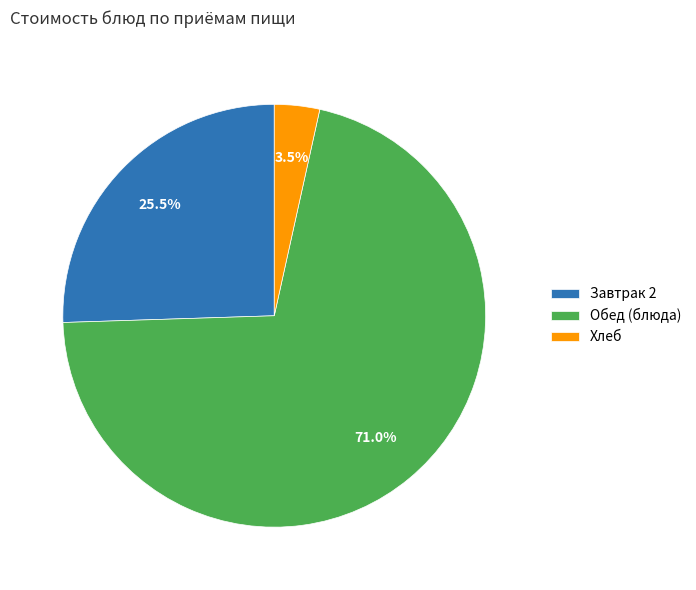

How much of the chart is everything except Завтрак 2?

74.5%